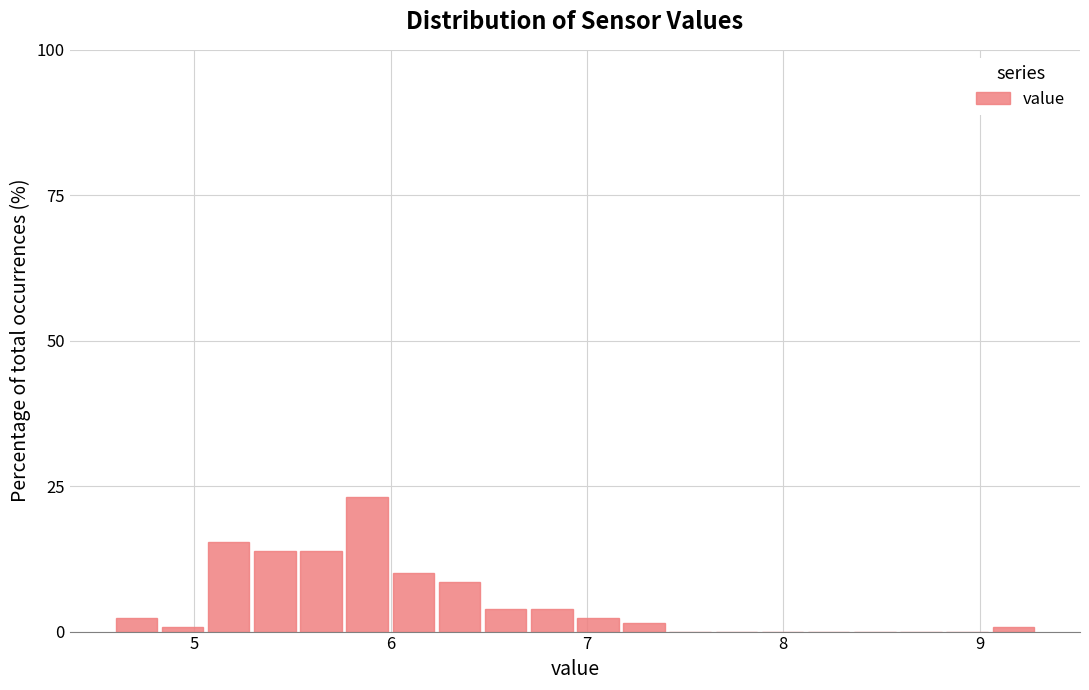

Around what value on the x-axis is the tallest bar? Give the approximate position of its centre, as read against the axis.

5.9